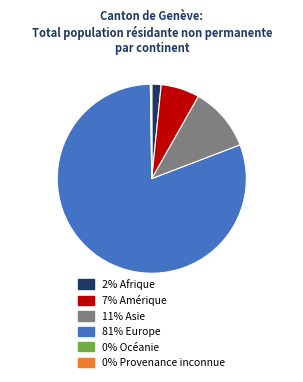

Does any single category account for the majority?

Yes